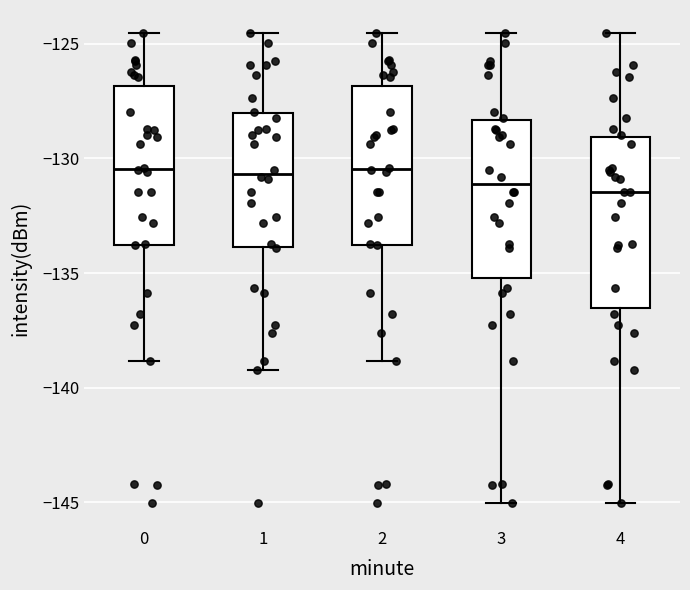

Reading left to right, read every box against the y-axis: the position of its median line, the range the box covers, and the ends of its whiskers. The values are not printed on the chart, so give them approximately, as read against the axis.

0: median -130.5, box -134.0 to -127.0, whiskers -139.0 to -124.5
1: median -130.5, box -134.0 to -128.0, whiskers -139.0 to -124.5
2: median -130.5, box -134.0 to -127.0, whiskers -139.0 to -124.5
3: median -131.0, box -135.0 to -128.5, whiskers -145.0 to -124.5
4: median -131.5, box -136.5 to -129.0, whiskers -145.0 to -124.5